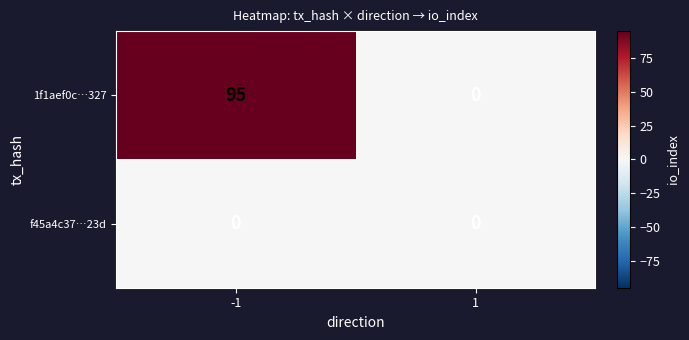

What is the sum of the 1f1aef0c…327 values at -1 and 1?

95